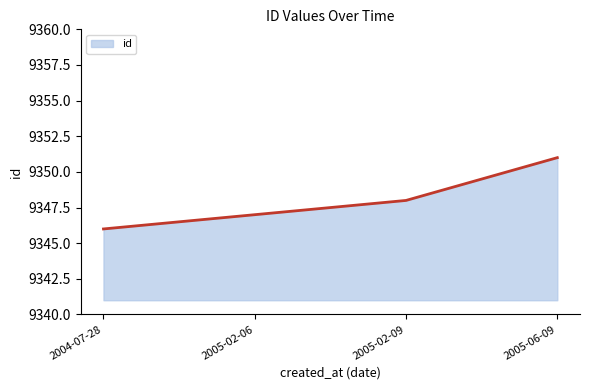

Which has a higher value, 2005-06-09 or 2005-02-06?

2005-06-09